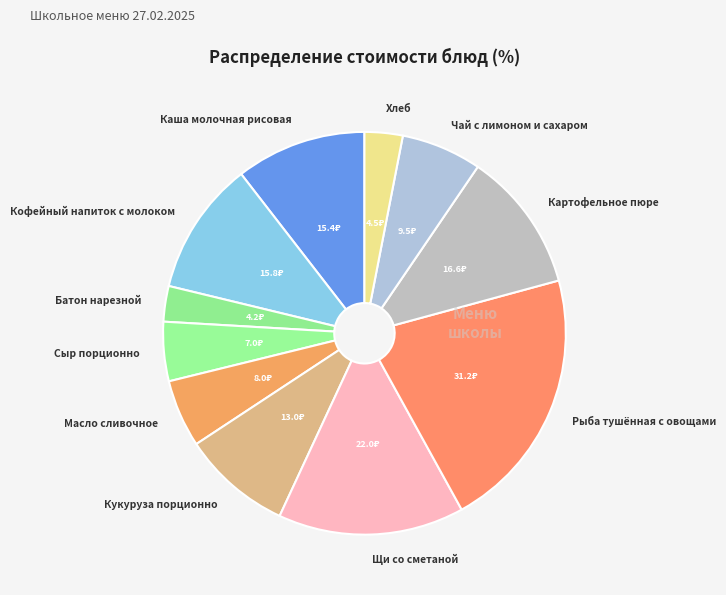

Count the number of slices in the pie.

11